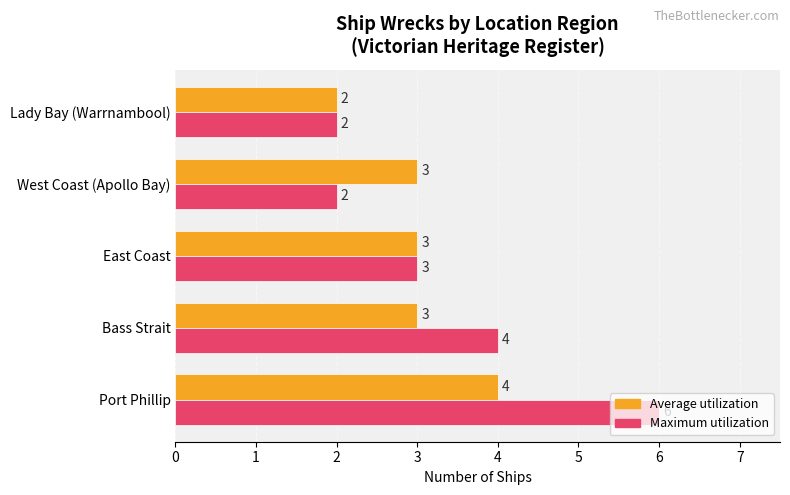

At which label is Maximum utilization closest to 4?

Bass Strait